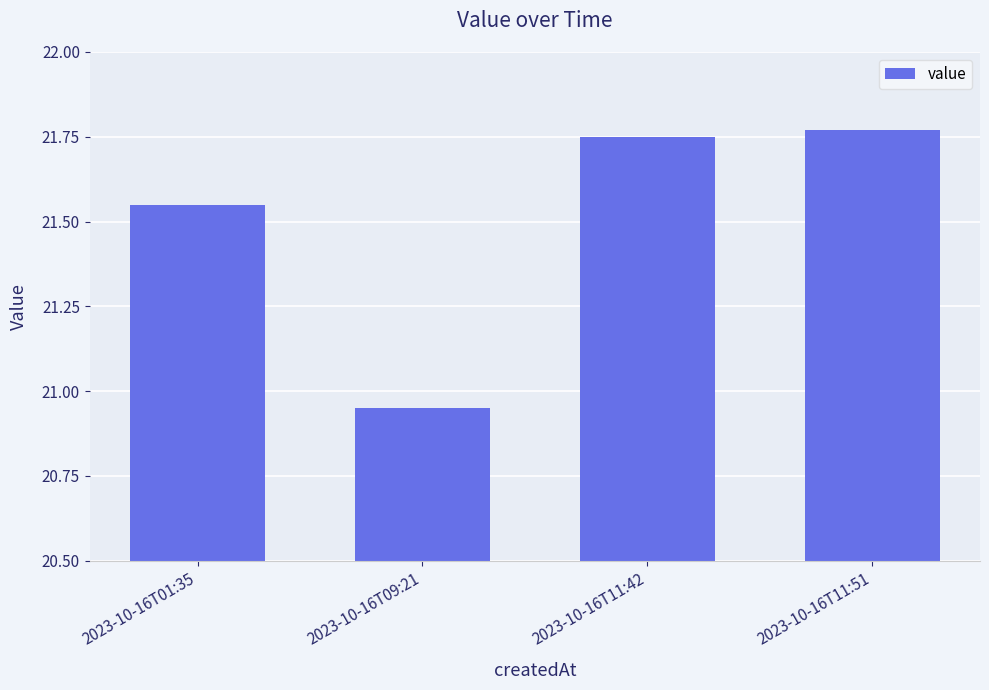

How many data points does each series have?

4